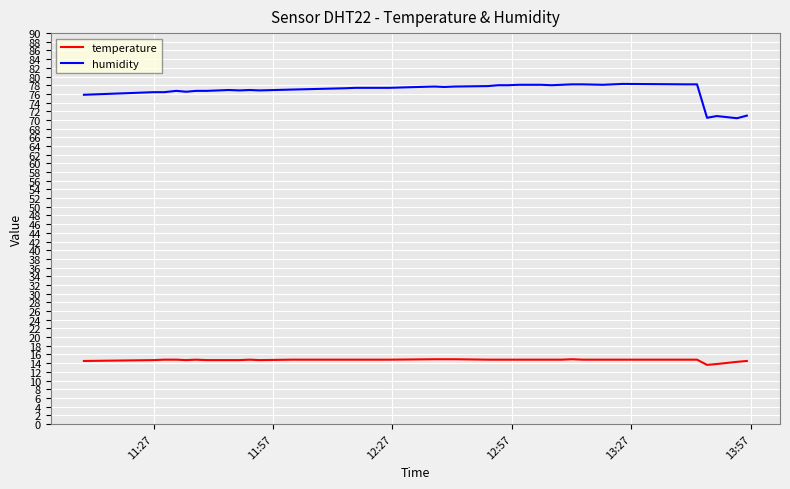

Which series has the widest spread of values?

humidity